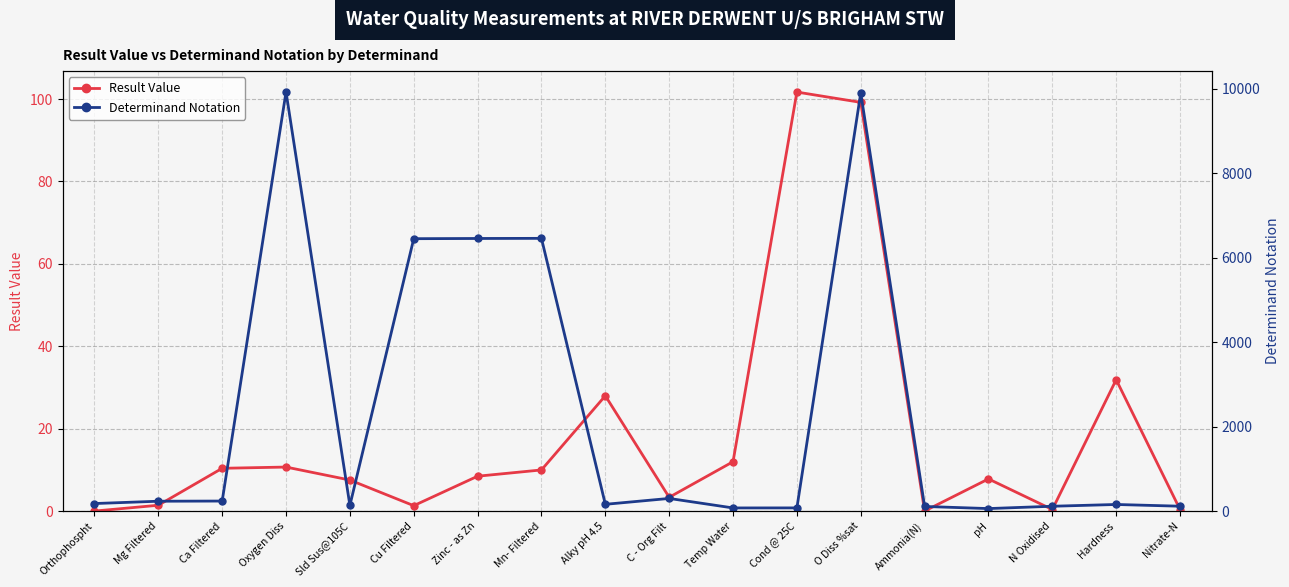

Where is Result Value nearest to the value 50?

Hardness